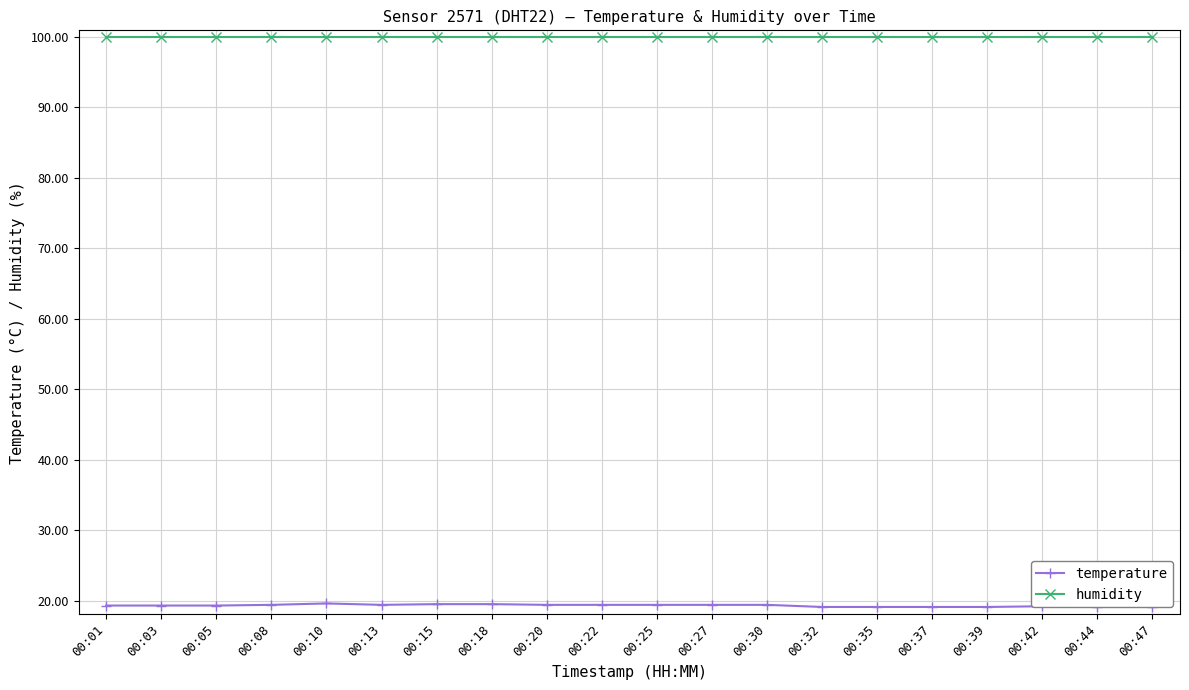

What is the value of the humidity point at the 15th from the left?

99.9